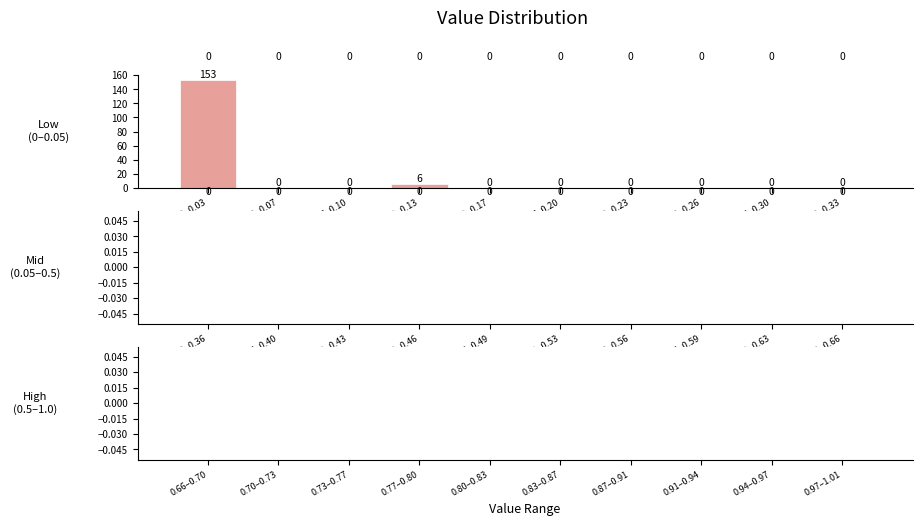

Reading right to left, extract all data points from this chart.

0.30–0.33=0	0.26–0.30=0	0.23–0.26=0	0.20–0.23=0	0.17–0.20=0	0.13–0.17=0	0.10–0.13=6	0.07–0.10=0	0.03–0.07=0	0.00–0.03=153